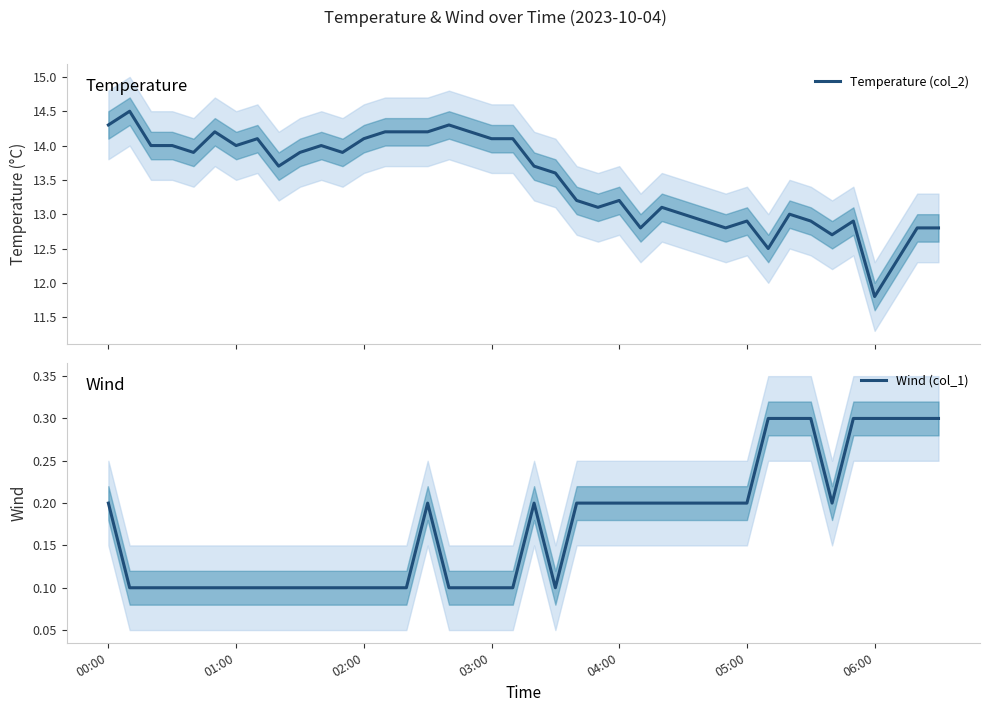

True or false: Temperature (col_2) and Wind (col_1) intersect in this chart.

False